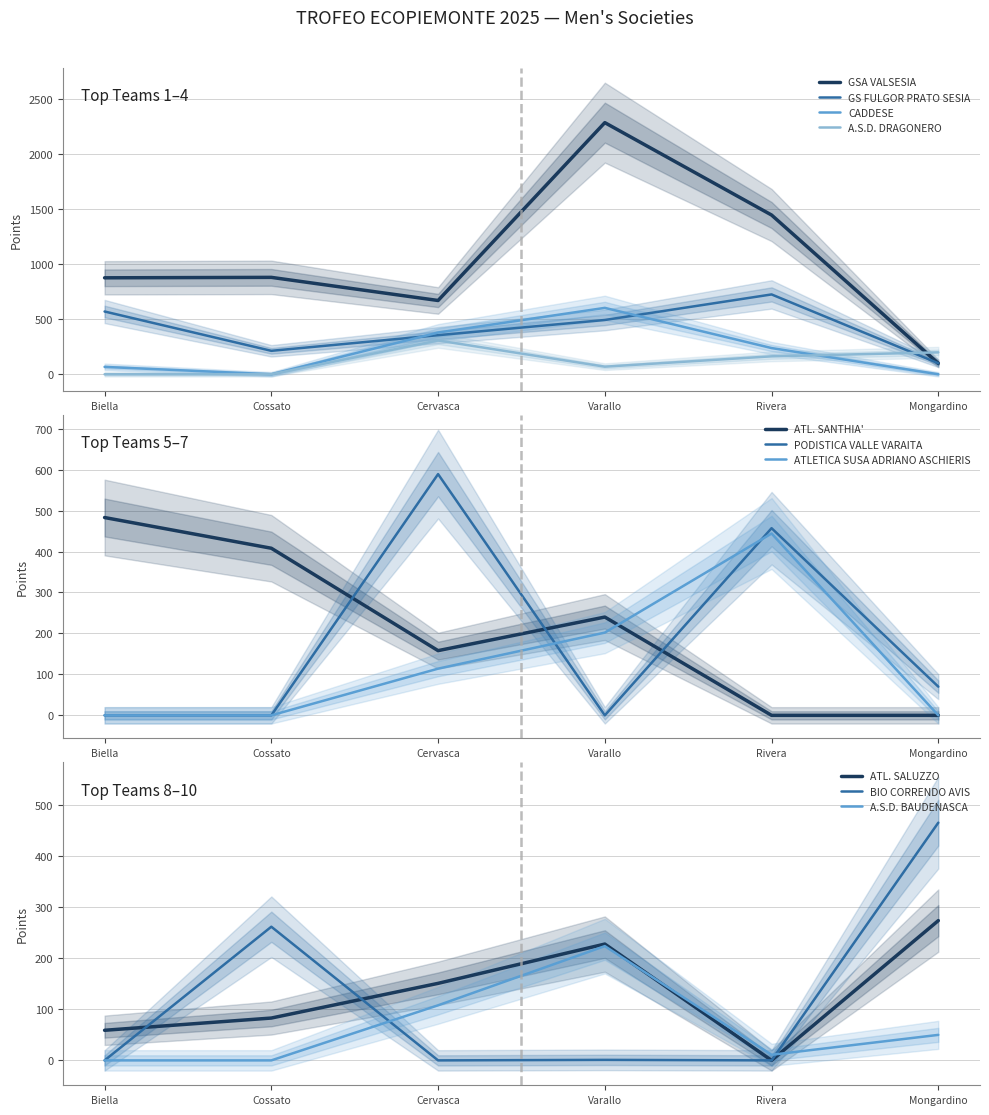

After their last crossing, which series has the higher values: Mongardino (Oct-04) or Biella (Mar-22)?

Mongardino (Oct-04)